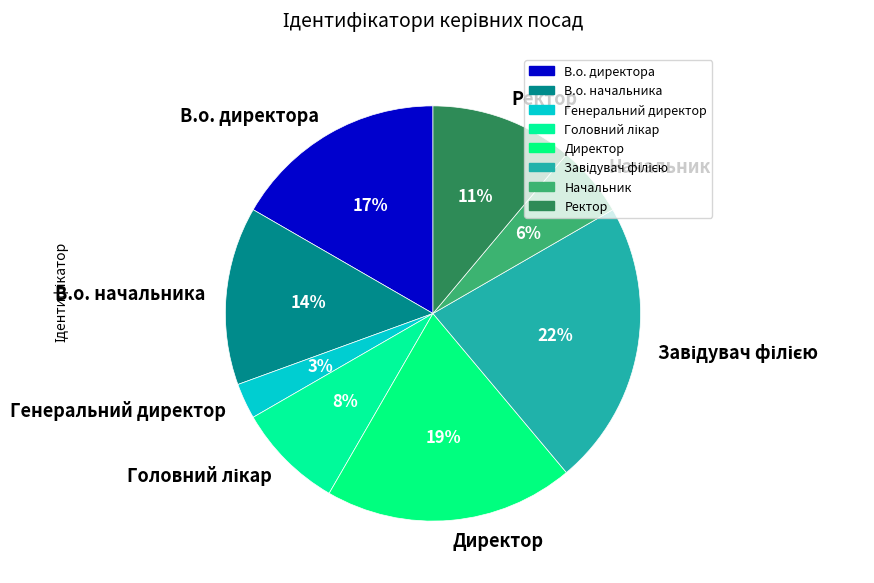

To the nearest percent, what is the average slice percentage?

12%